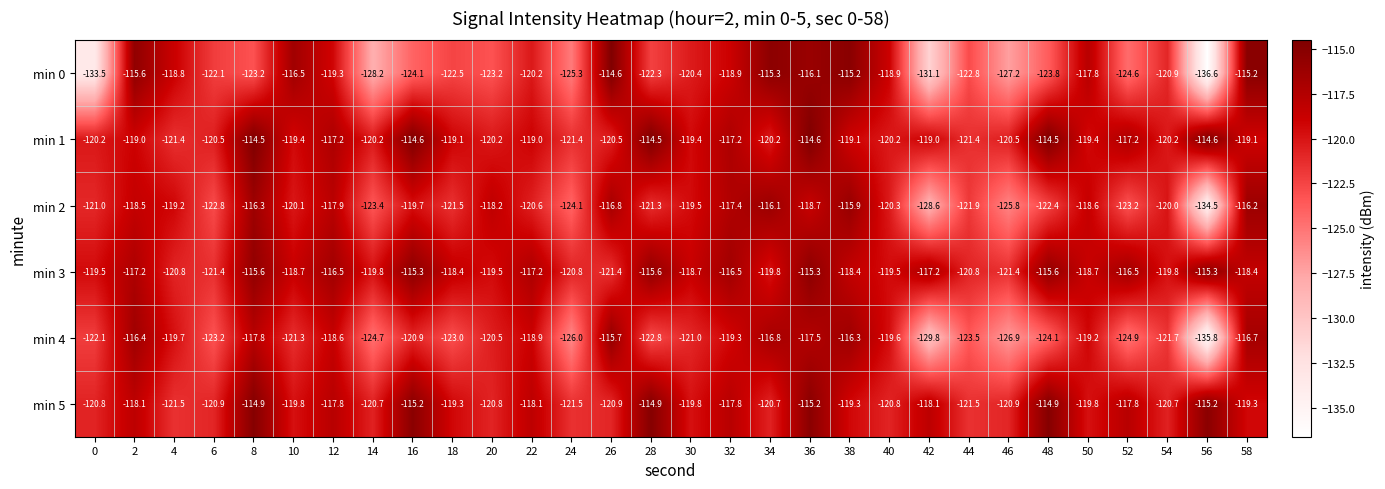

Which series has the largest total across all categories?

min 3